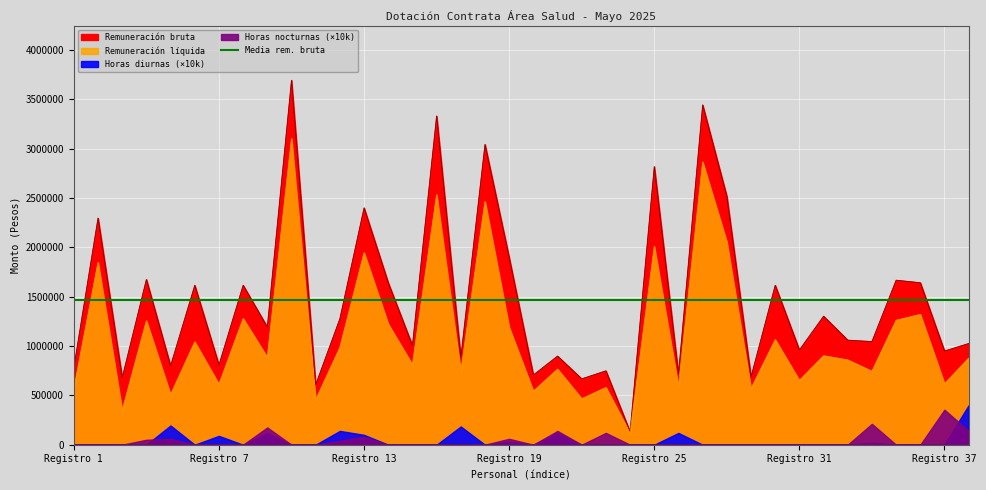

At which category does Horas nocturnas reach its first local peak?

5